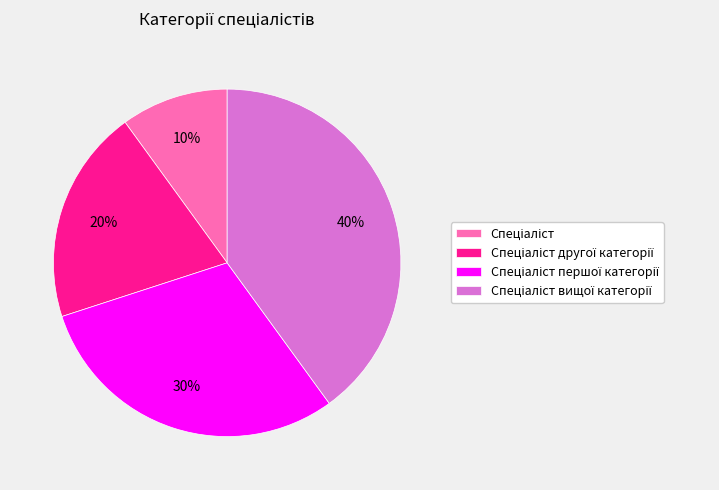

How many slices are in this pie chart?

4